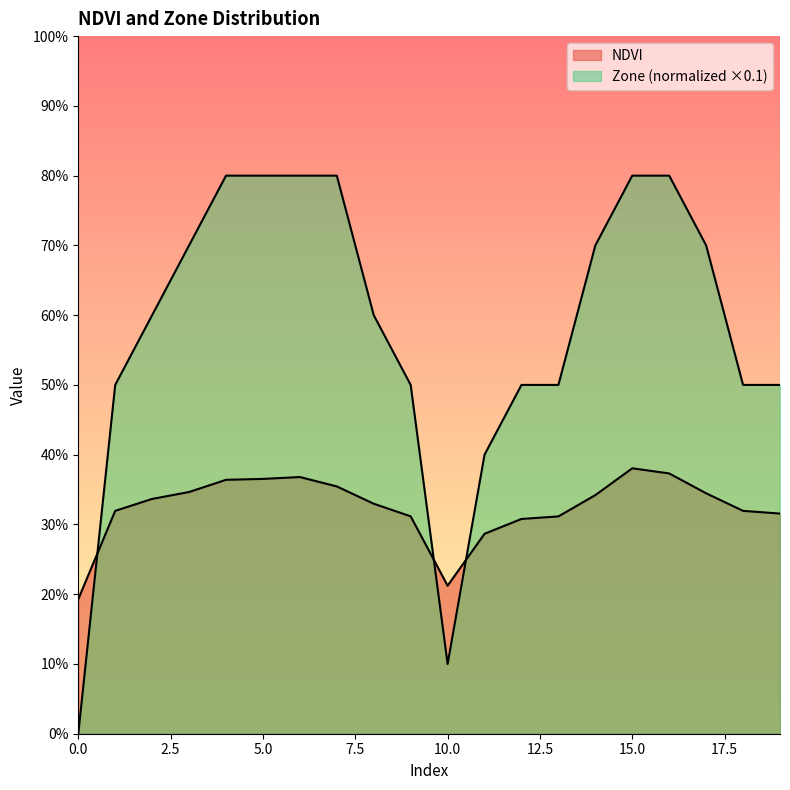

Reading left to right, list all the values displayed in this chart.

NDVI: 0=0.2	1=0.3	2=0.3	3=0.3	4=0.4	5=0.4	6=0.4	7=0.4	8=0.3	9=0.3	10=0.2	11=0.3	12=0.3	13=0.3	14=0.3	15=0.4	16=0.4	17=0.3	18=0.3	19=0.3
Zone: 0=0.0	1=0.5	2=0.6	3=0.7	4=0.8	5=0.8	6=0.8	7=0.8	8=0.6	9=0.5	10=0.1	11=0.4	12=0.5	13=0.5	14=0.7	15=0.8	16=0.8	17=0.7	18=0.5	19=0.5